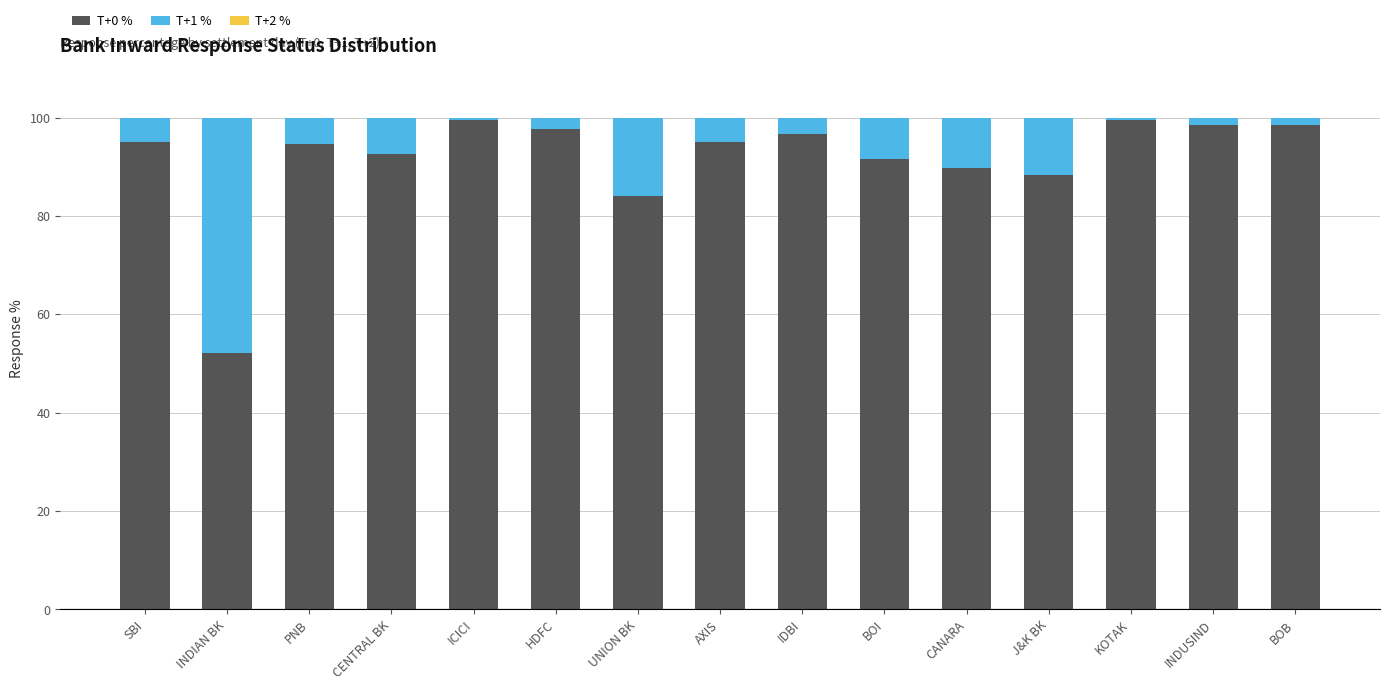

What is the total value across all series at CENTRAL BK?

100.0